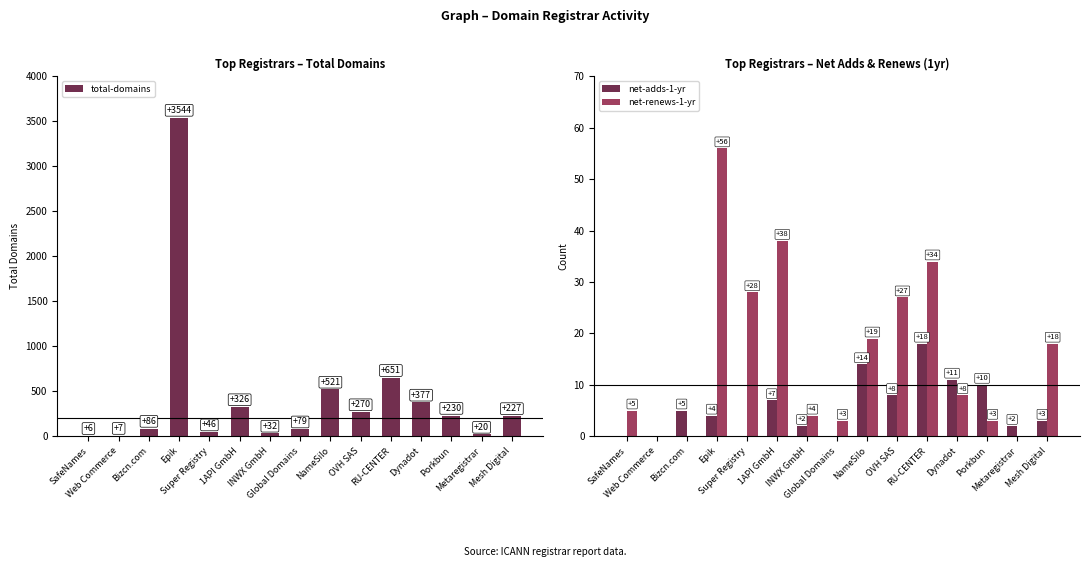

The value of net-renews-1-yr at Global Domains is 4. True or false?

False